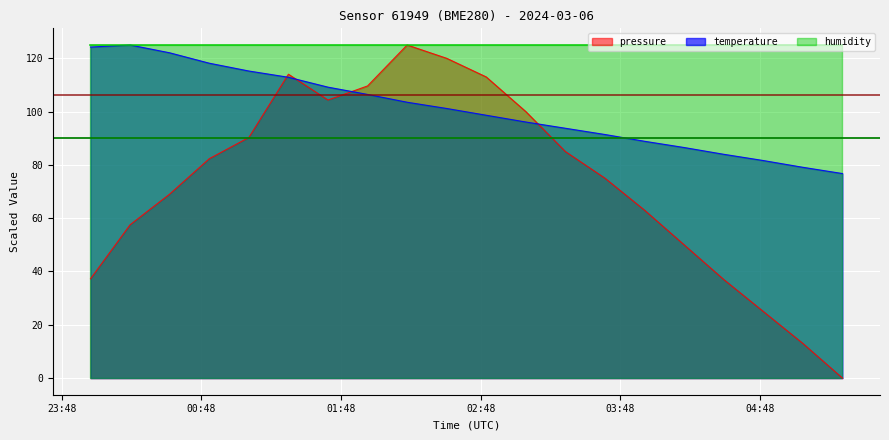

List the series in order of their overall mean, lowest first.

pressure, temperature, humidity